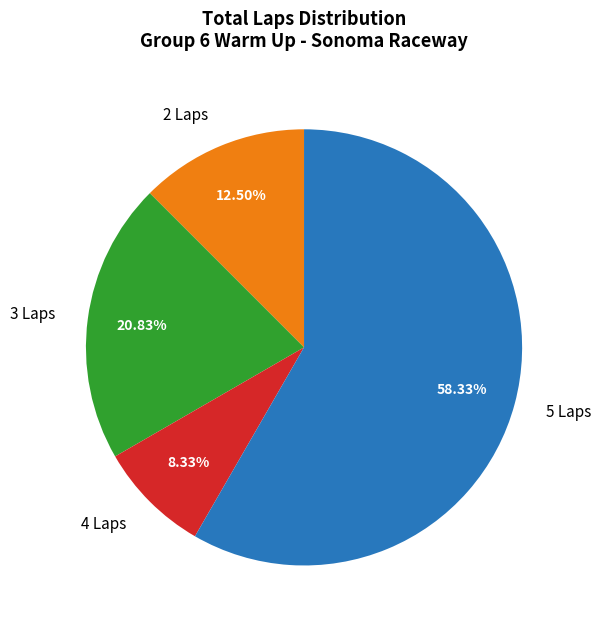

How many slices are in this pie chart?

4